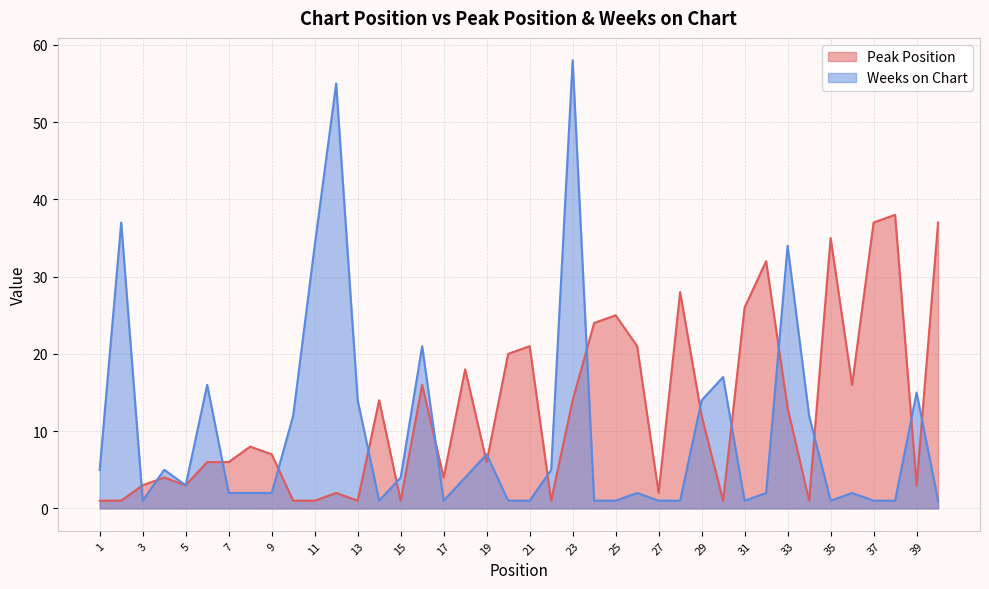

What is the difference between the highest and lowest values at 8?

6